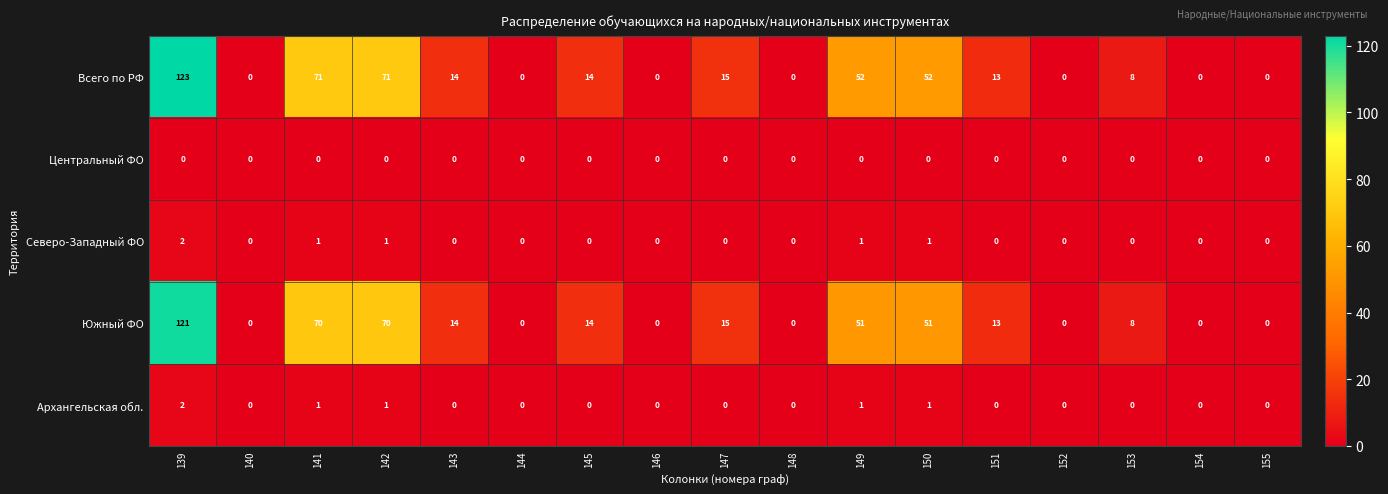

What is the sum of all Всего по РФ values?

433